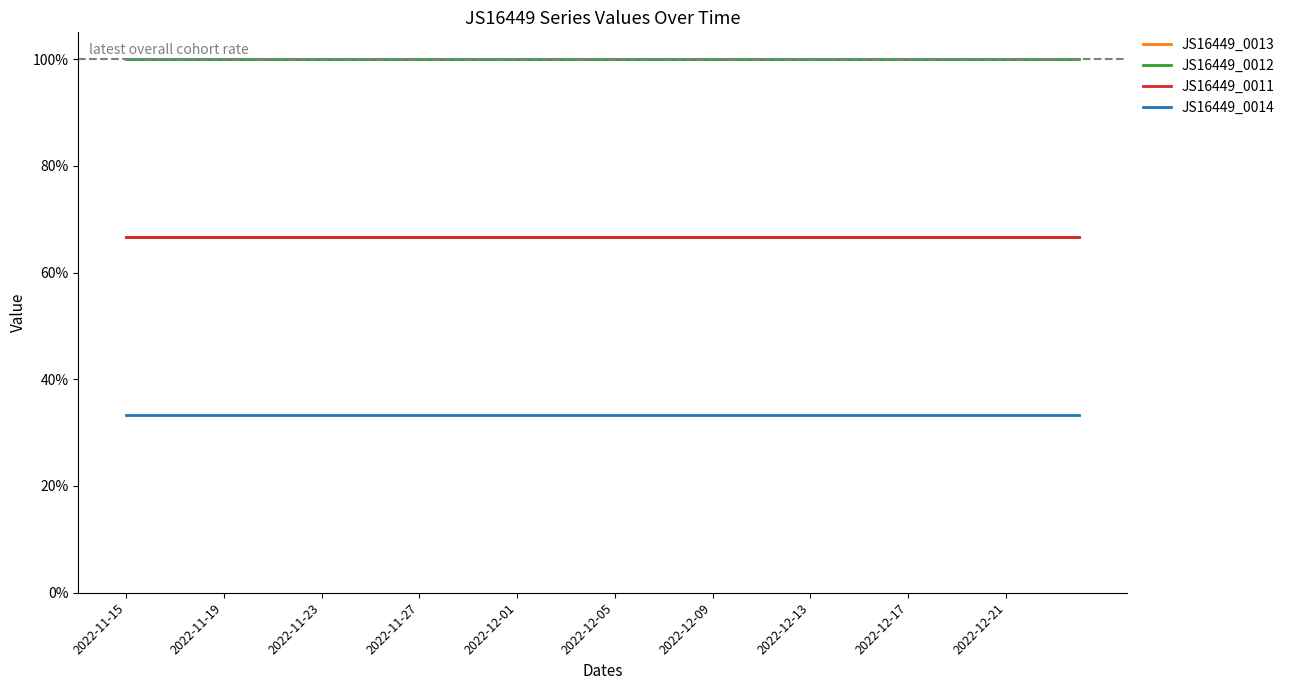

True or false: JS16449_0012 has more than 2 interior local peaks.

False